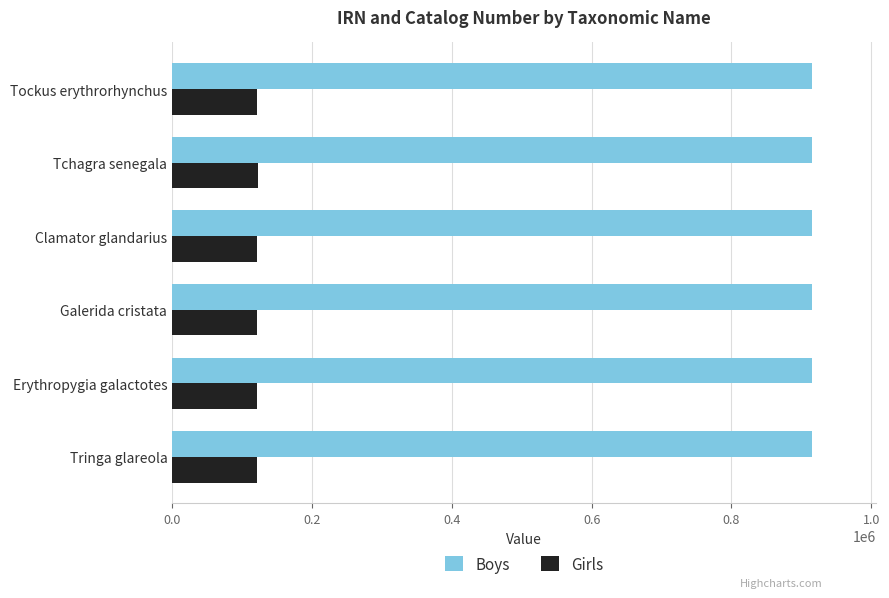

What are all the series names shown in the legend?

Boys, Girls